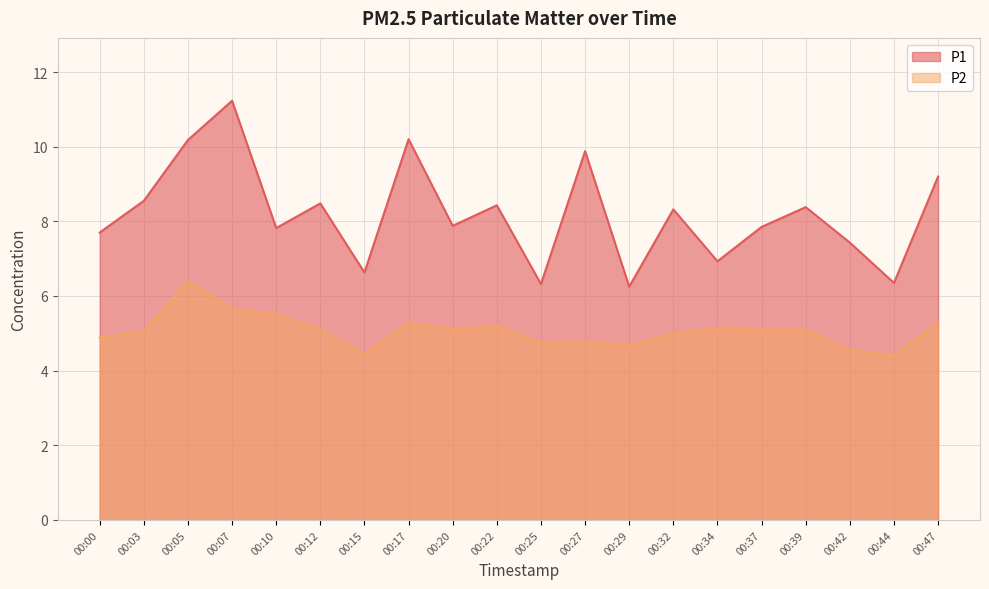

Which series has the largest range (max minus min)?

P1